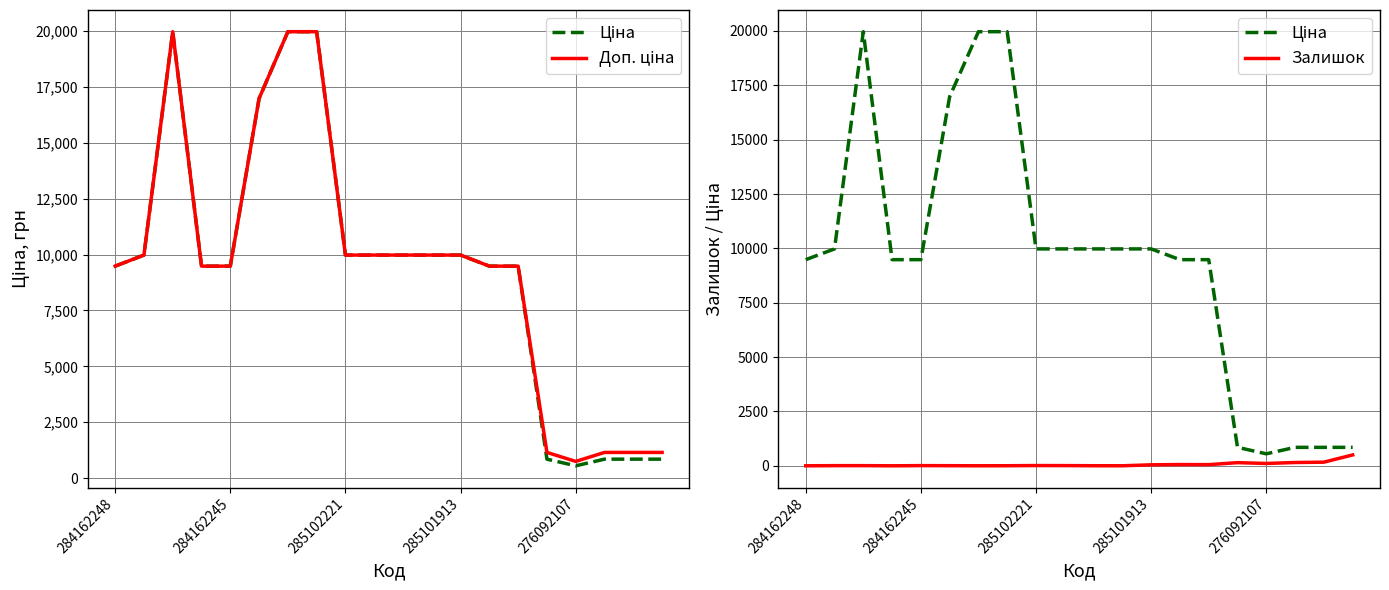

What is the difference between the second highest and second lowest values in the Залишок series?

167.0